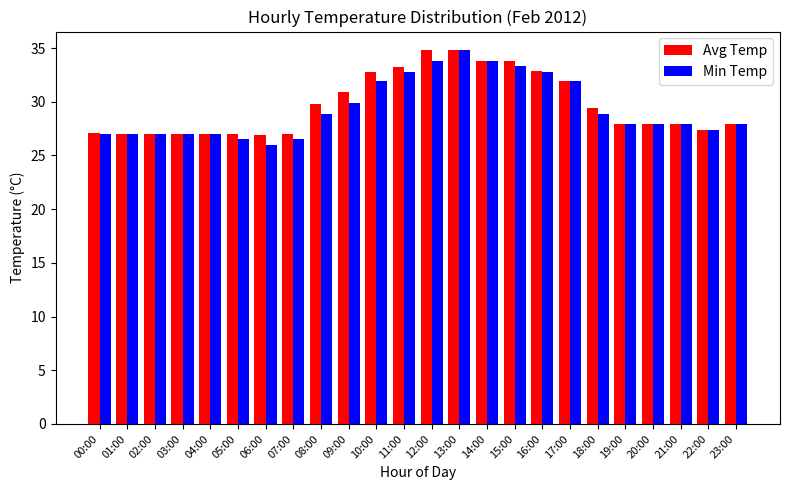

What is the difference between the second highest and minimum values in the Min Temp series?

7.8